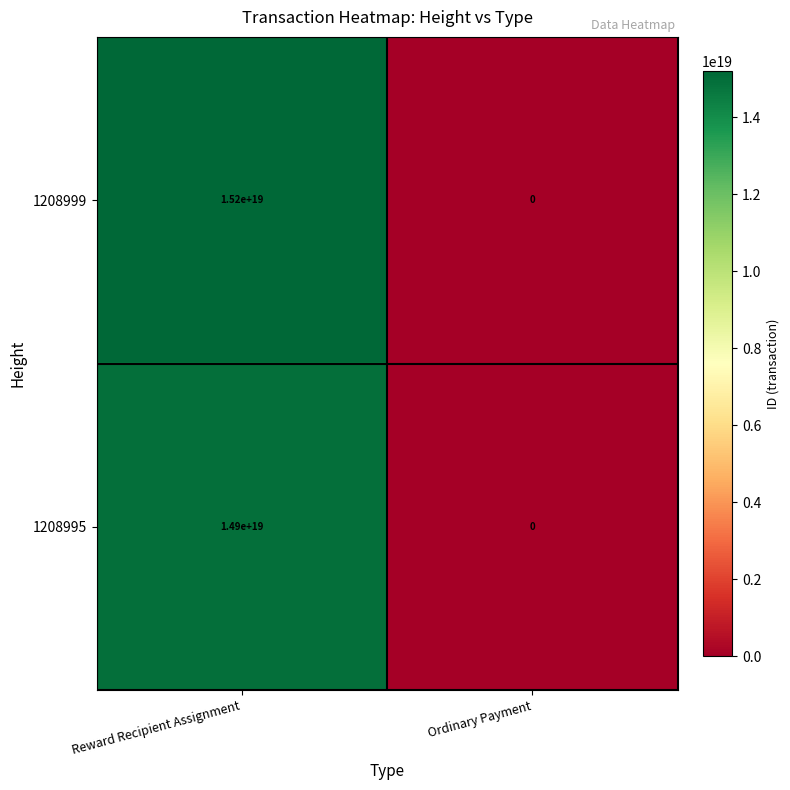

List the series in order of their overall mean, highest first.

1208999, 1208995